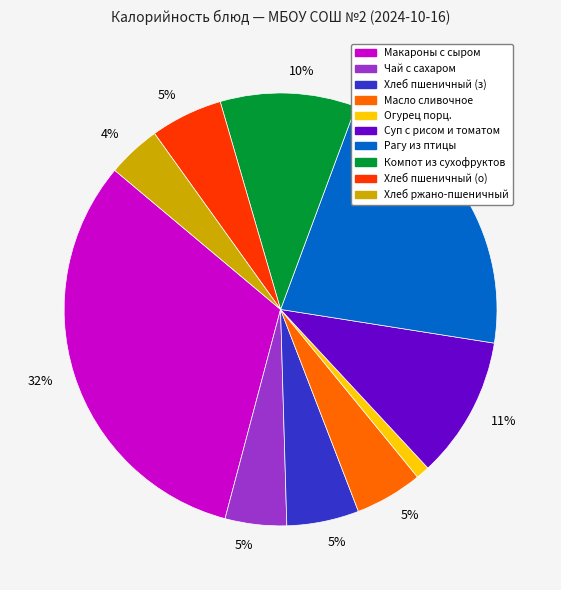

To the nearest percent, what is the difference between the largest and smallest slice percentages?

31%